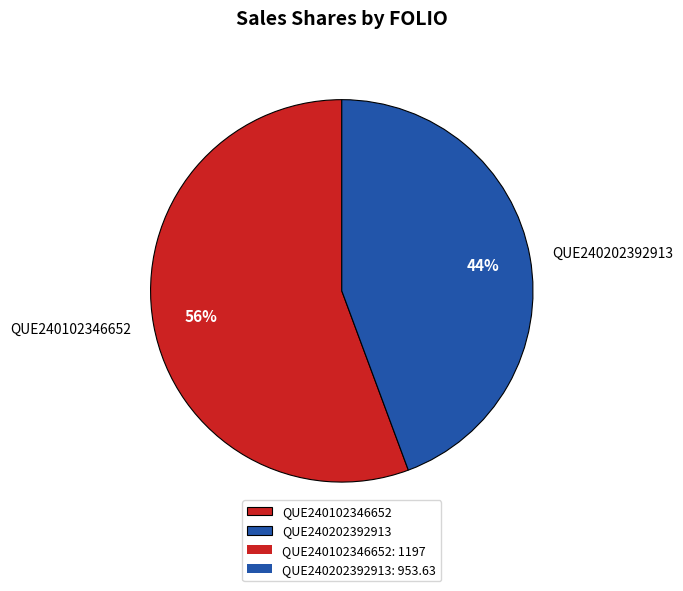

How many slices are in this pie chart?

2